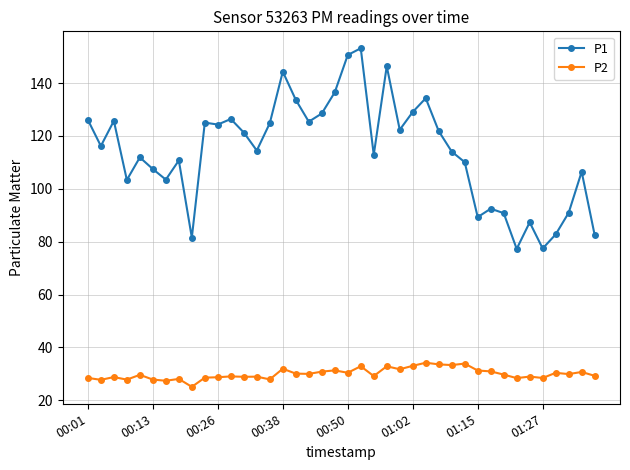

True or false: P2 and P1 cross at least once.

False